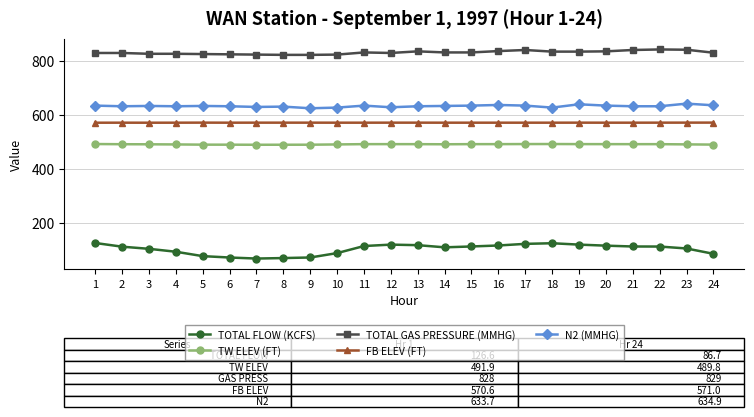

Does the chart have visible grid lines?

Yes